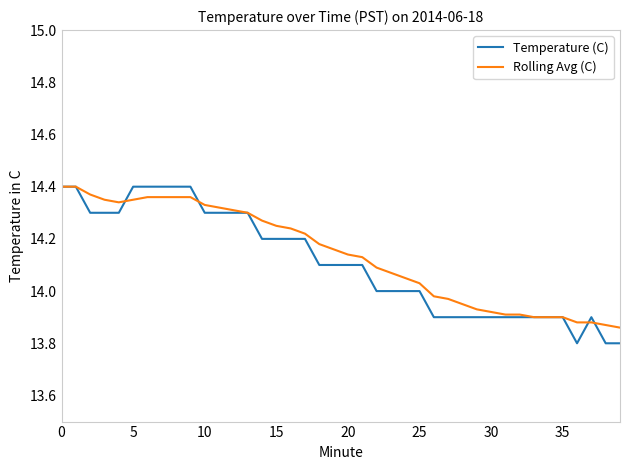

What is the minimum value shown in the chart?

13.8